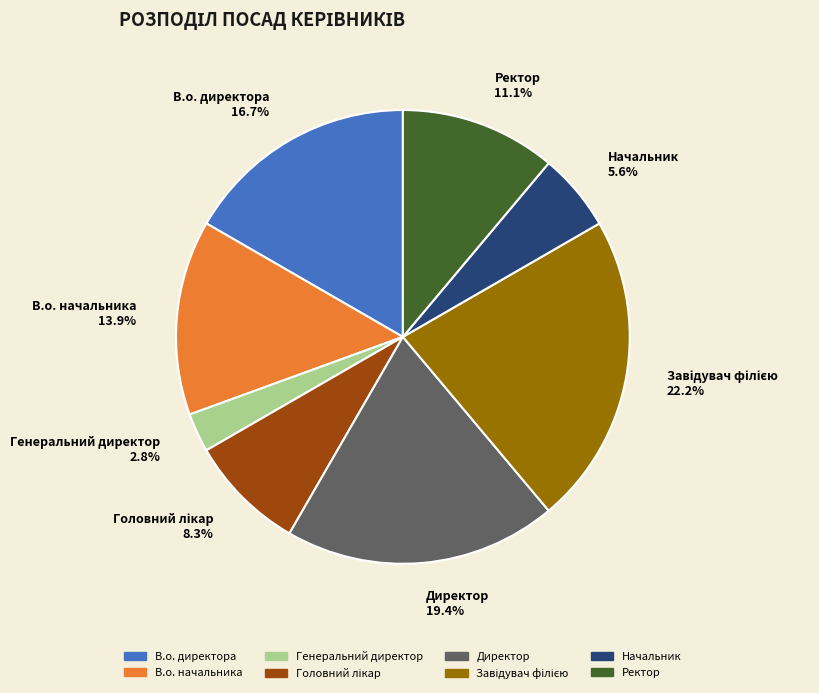

Which has a higher value, Генеральний директор or В.о. директора?

В.о. директора